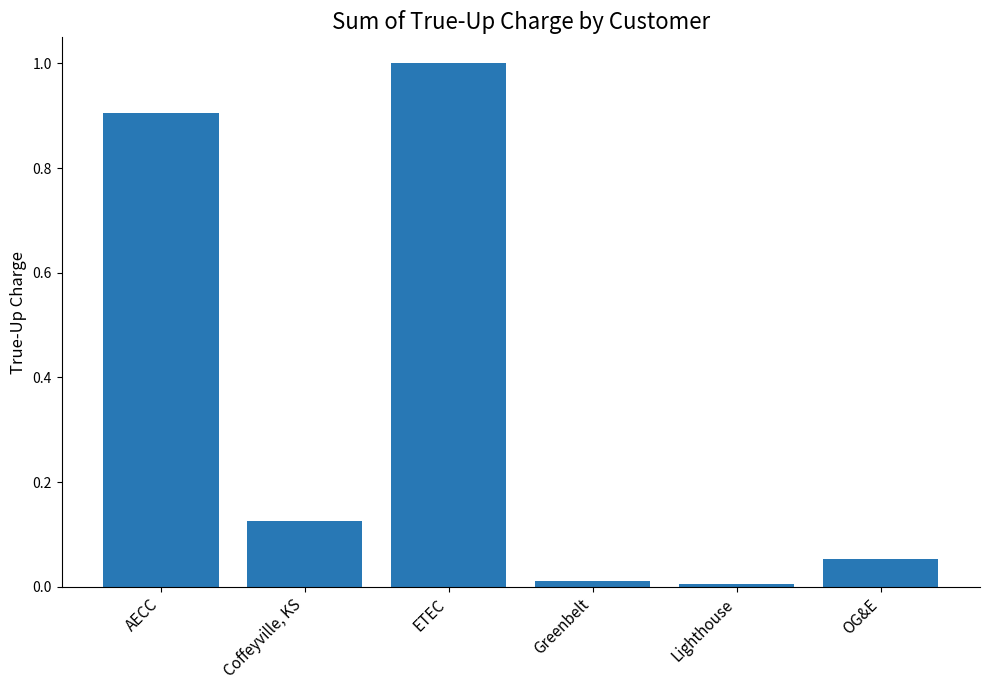

True or false: the data shows 0.0 at OG&E.

False